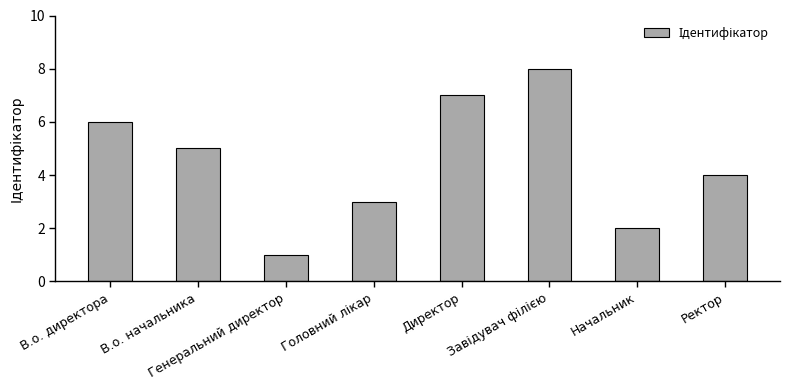

How many values are between 3 and 7?

5